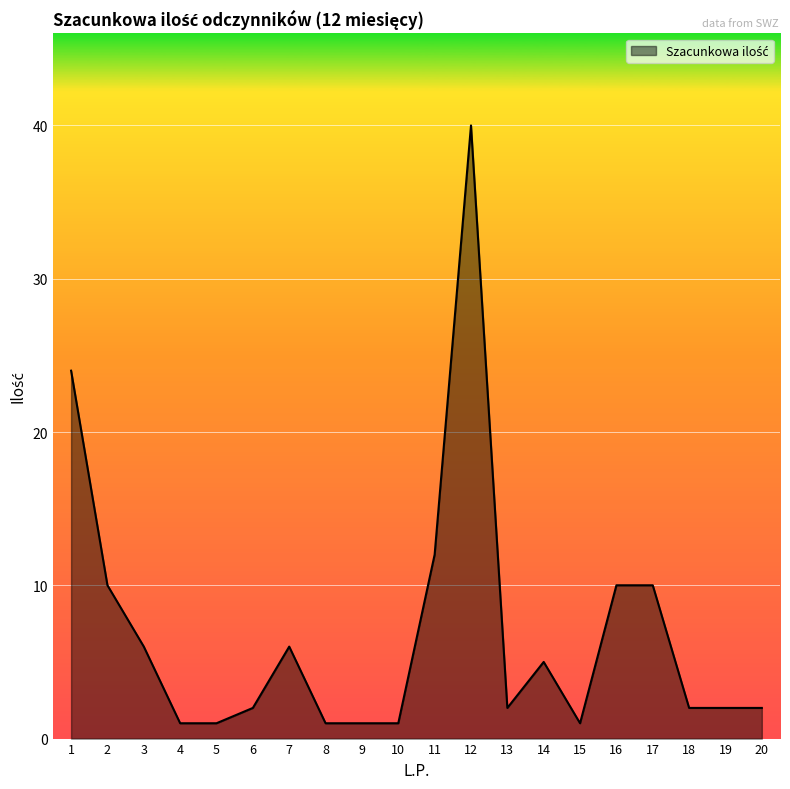

Where is the first local maximum?

7